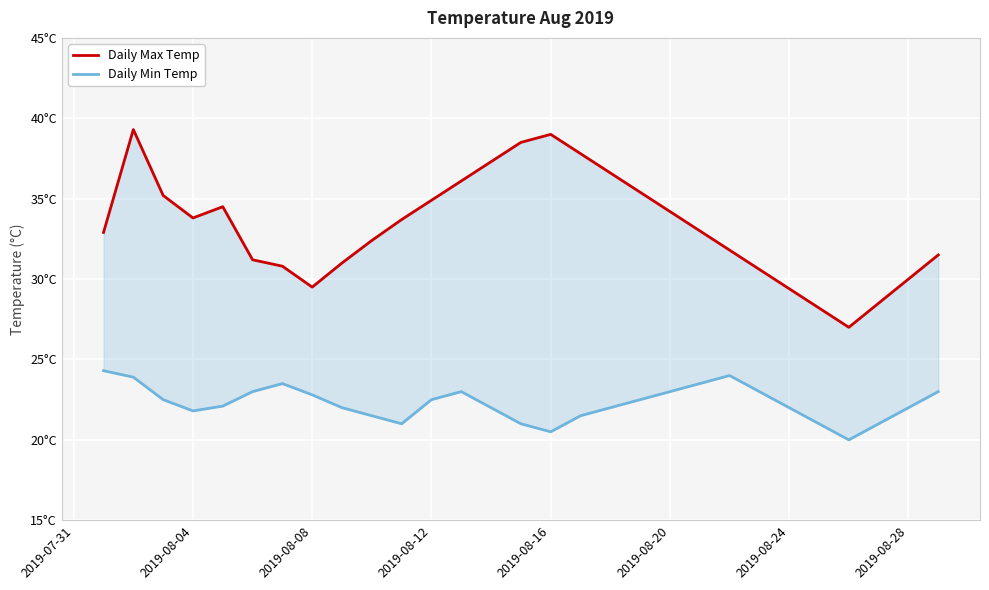

What is the value of the Daily Max Temp point at the 4th from the left?

33.8